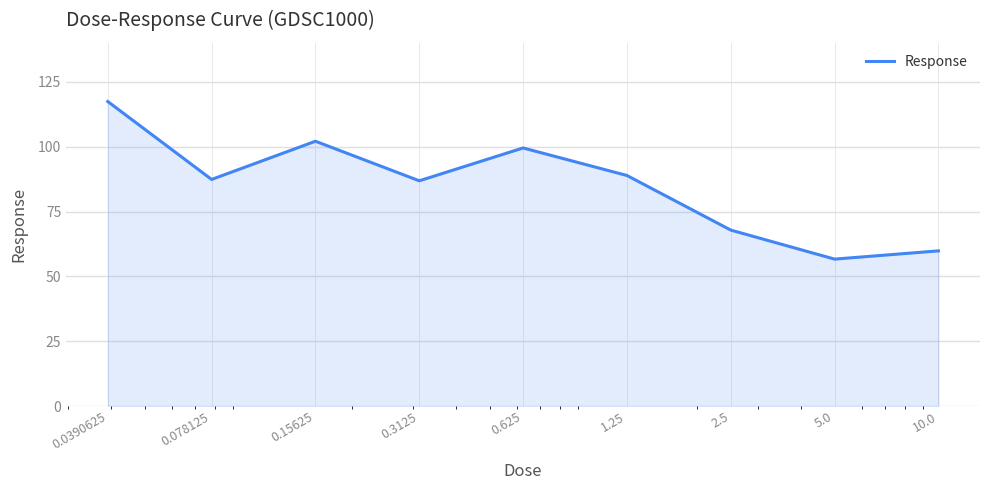

What is the maximum value shown in the chart?

117.4